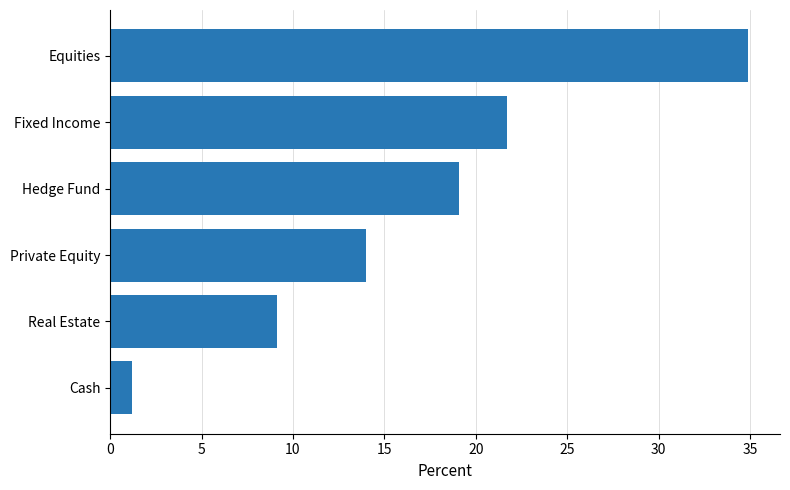

Reading bottom to top, transcribe all the data shown in this chart.

1.2	9.1	14.0	19.1	21.7	34.9